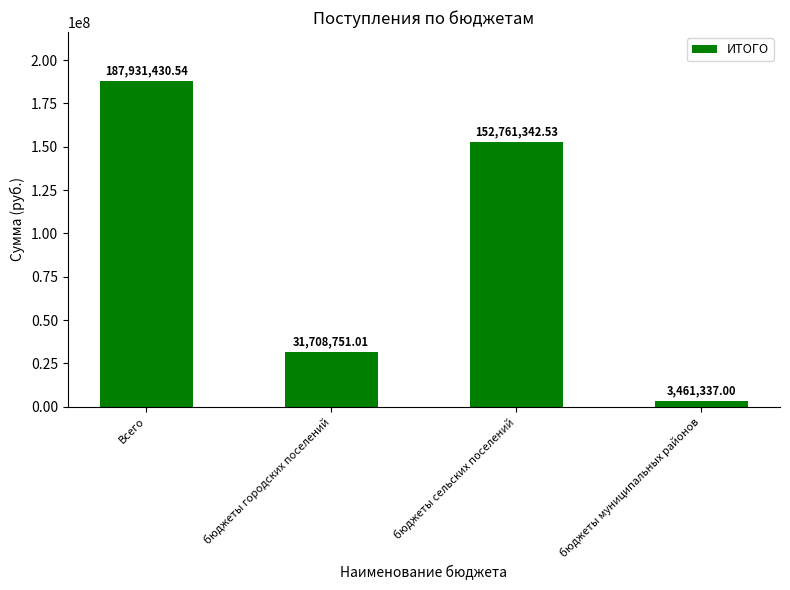

What is the change in value from Всего to бюджеты городских поселений?

-156222679.5